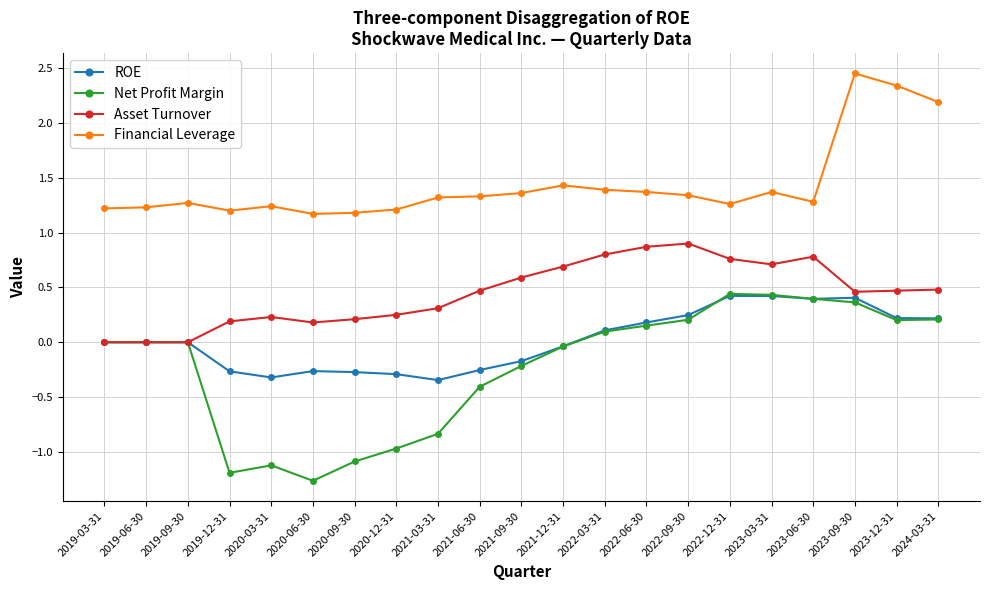

What is the spread (max minus min) of values at 2021-09-30?

1.6